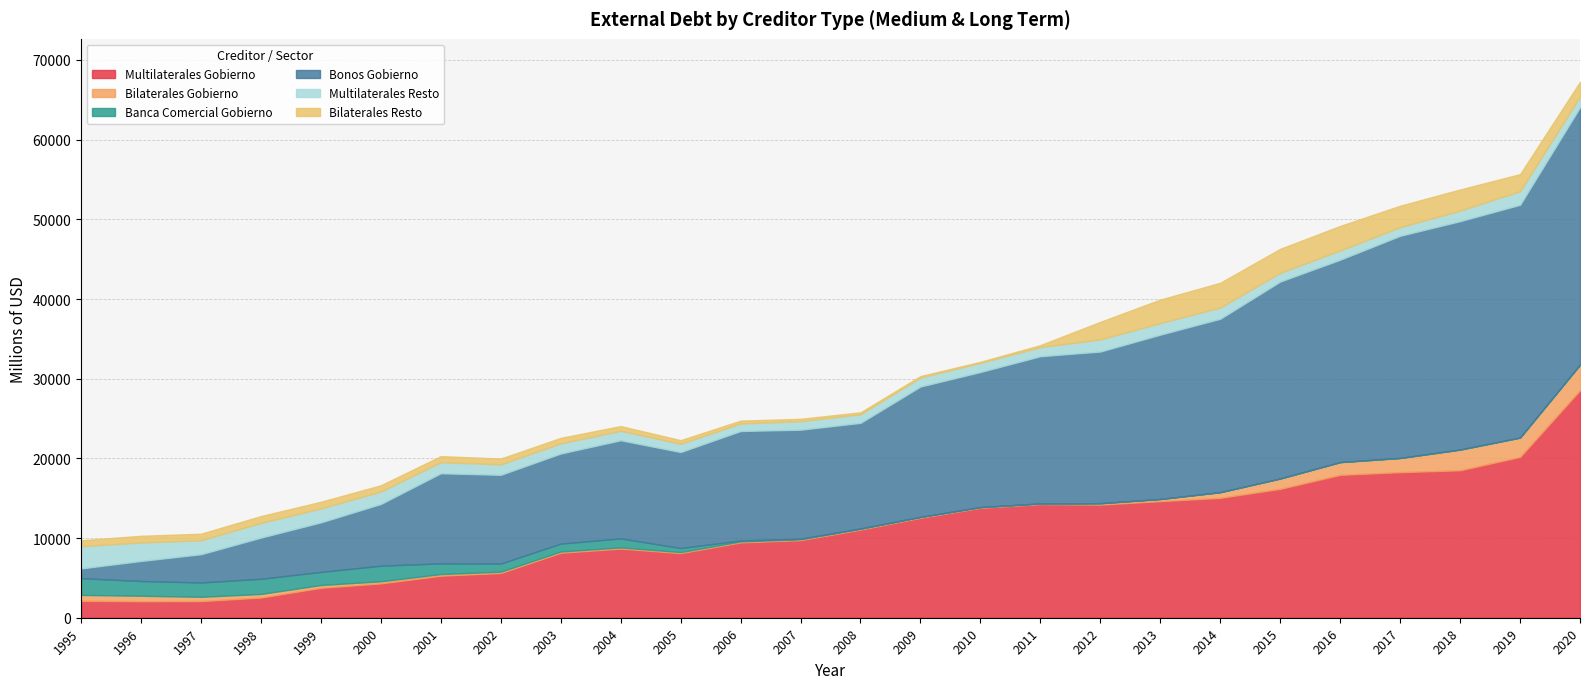

How many intersections are there between Multilaterales Resto and Bilaterales Gobierno?

1